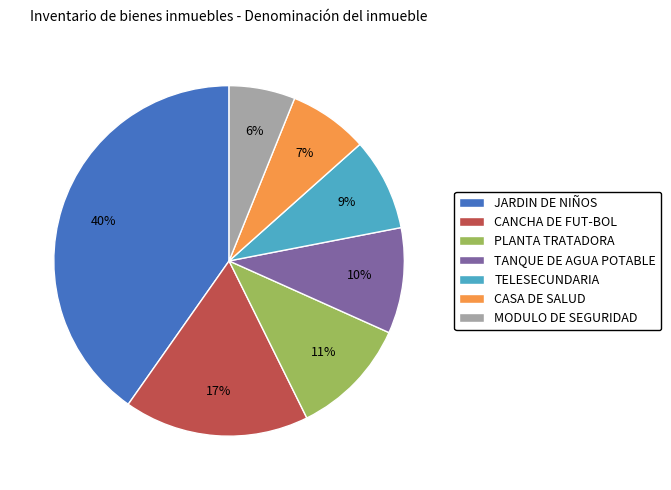

Do TELESECUNDARIA and CANCHA DE FUT-BOL together represent more than half of the pie?

No